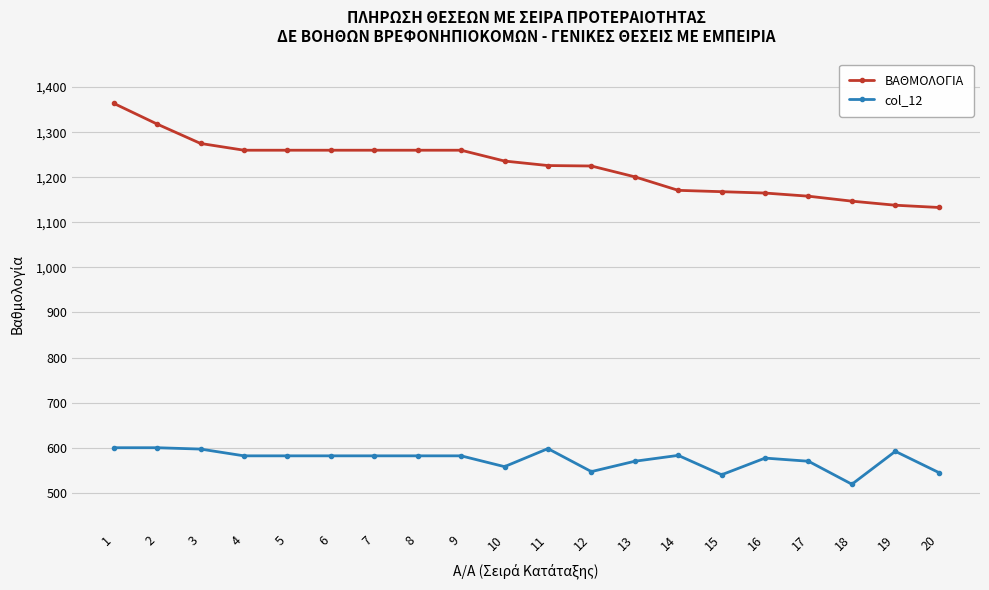

Where is col_12 nearest to the value 559?

10